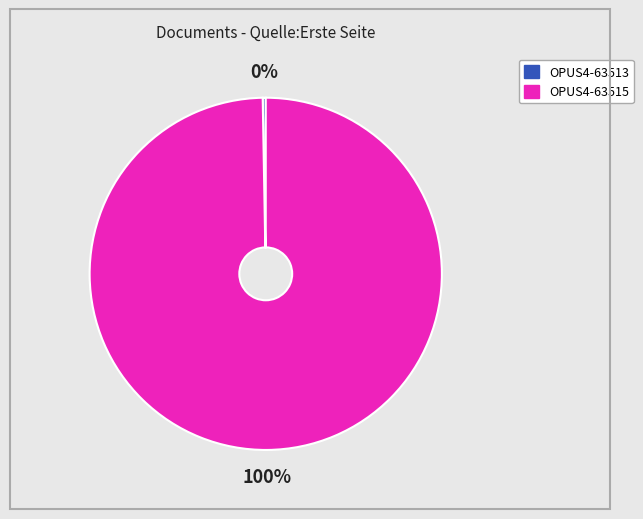

Which slice is the largest?

OPUS4-63515